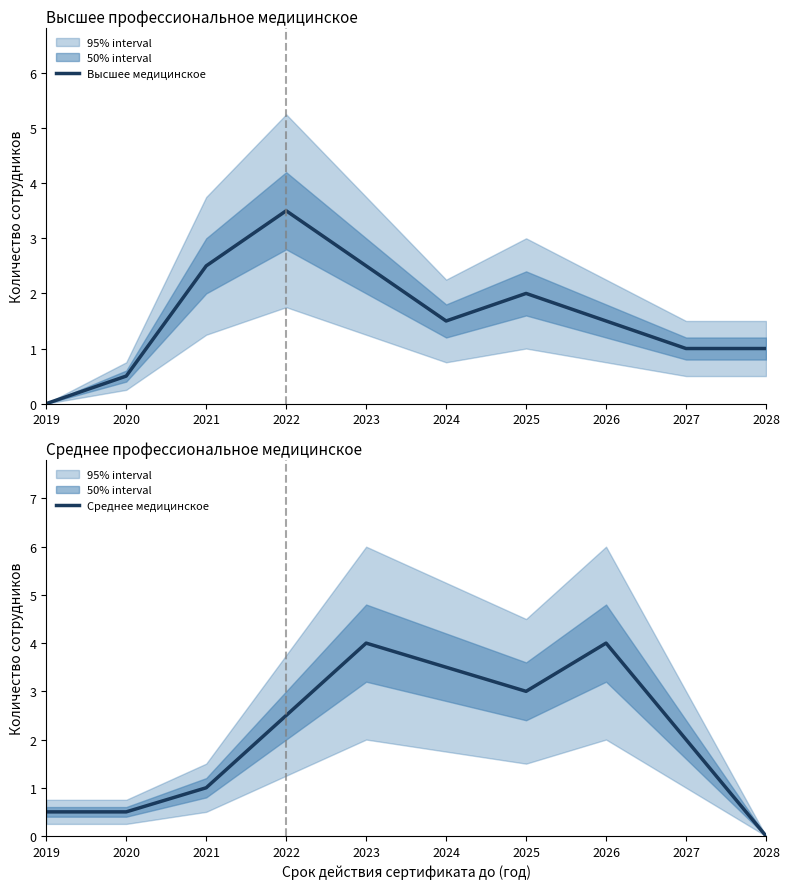

What is the sum of the Среднее медицинское values at 2027 and 2024?

5.5